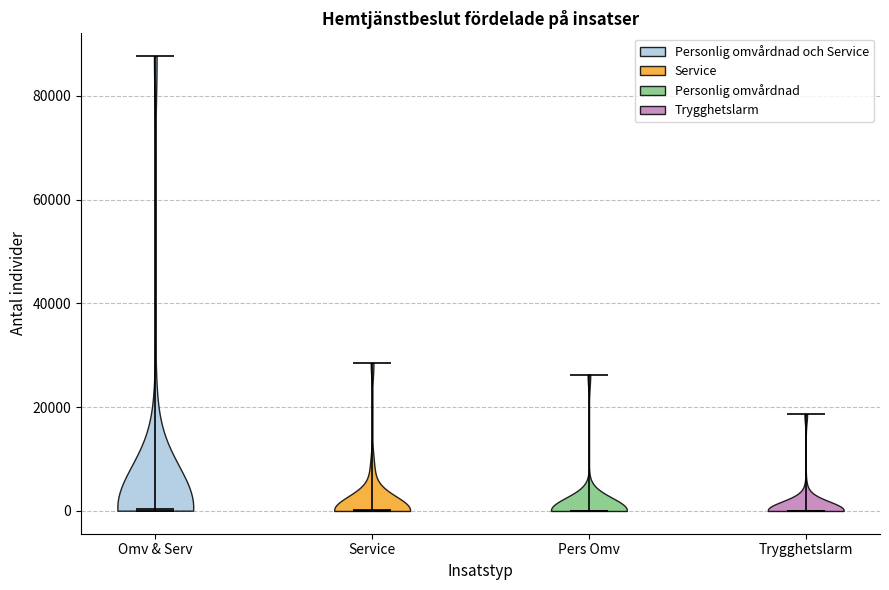

What is the highest point the violin for Trygghetslarm reaches on the y-axis? The values are not printed on the chart, so give them approximately, as read against the axis.

18000